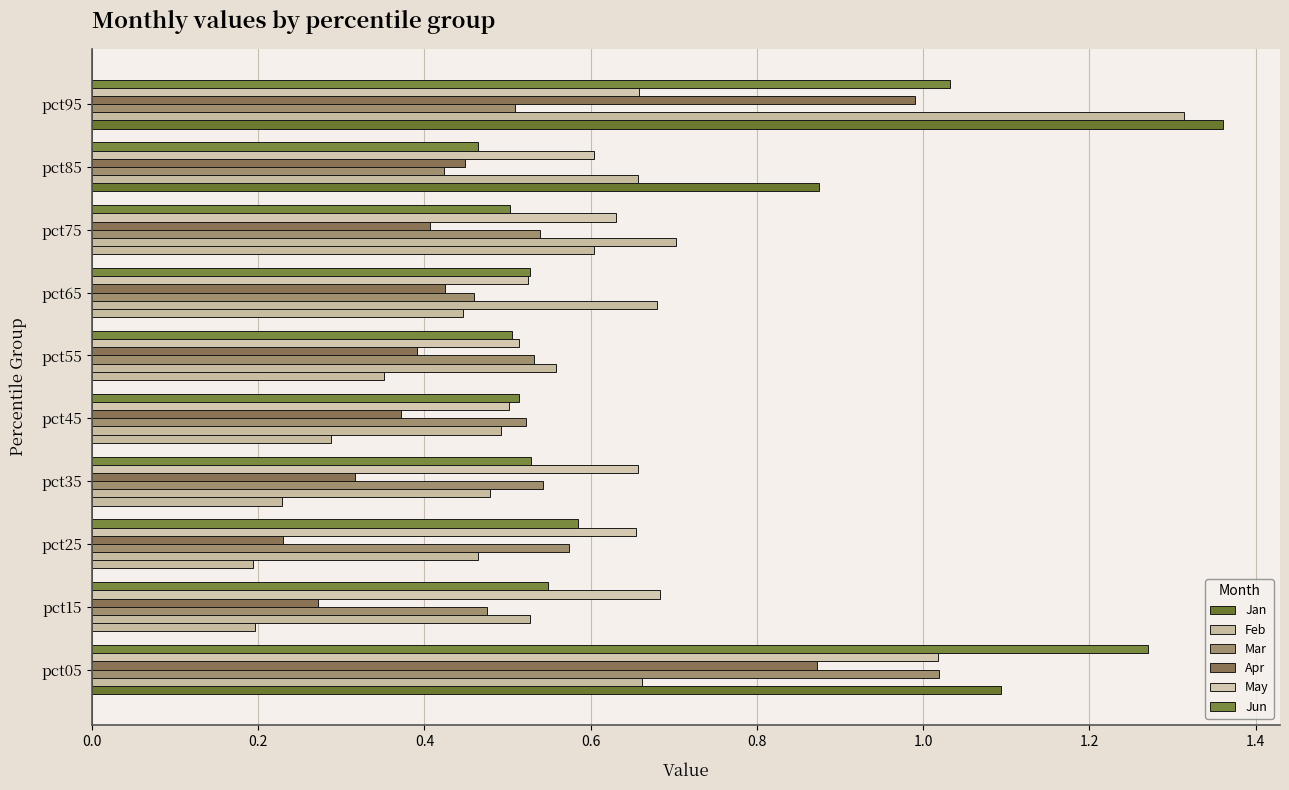

How many series are shown in this chart?

6